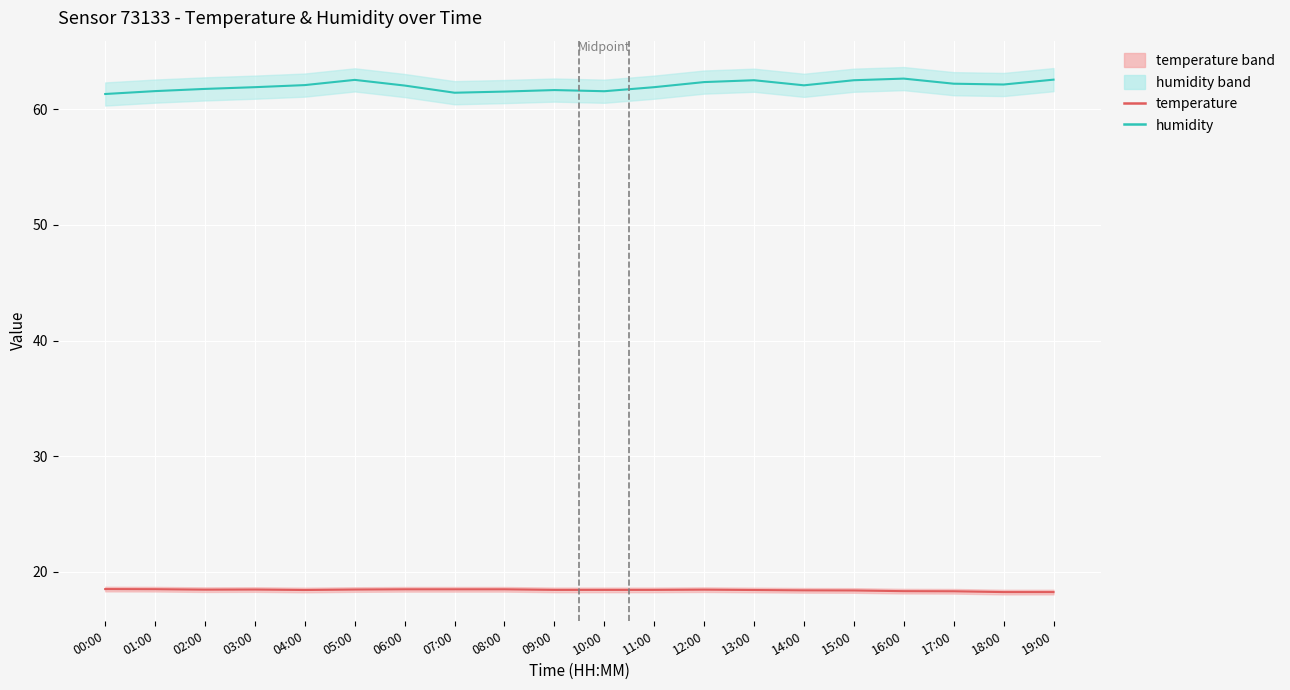

True or false: humidity and temperature cross at least once.

False